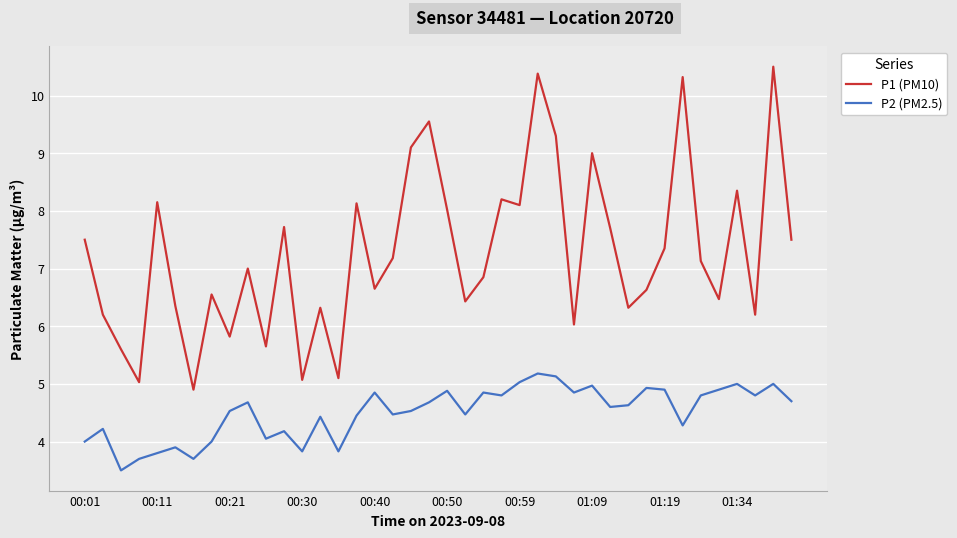

What is the difference between the maximum and minimum values in the P1 (PM10) series?

5.6